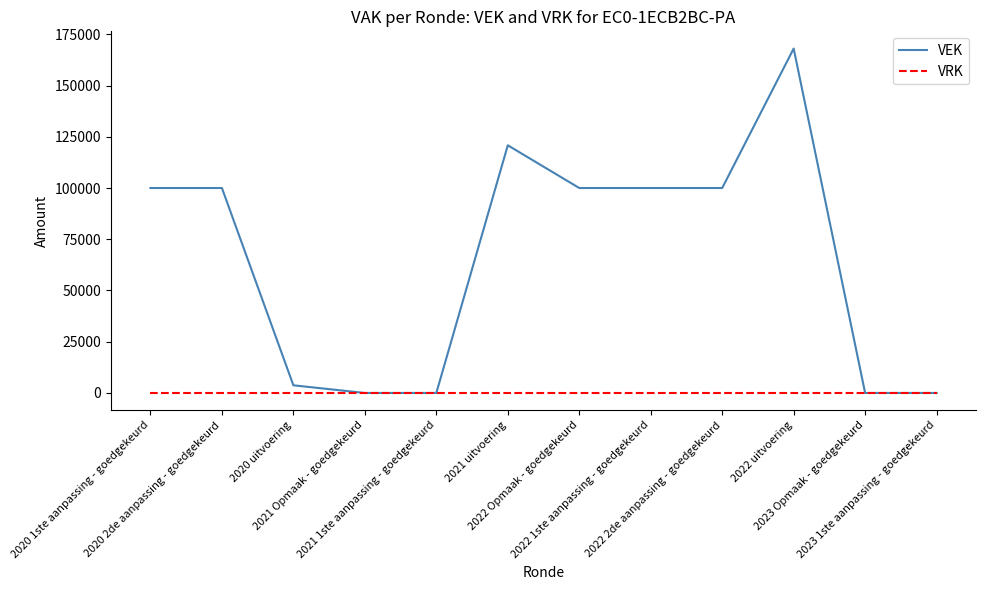

Is it true that VEK equals -66548 at 2023 1ste aanpassing - goedgekeurd?

False